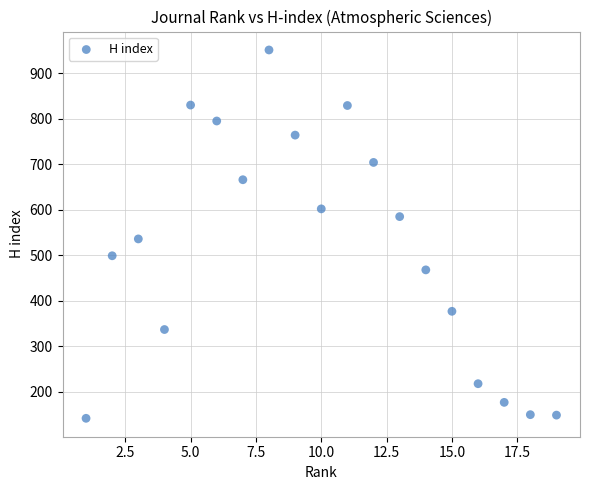

What is the range of Y values (max minus min)?

809